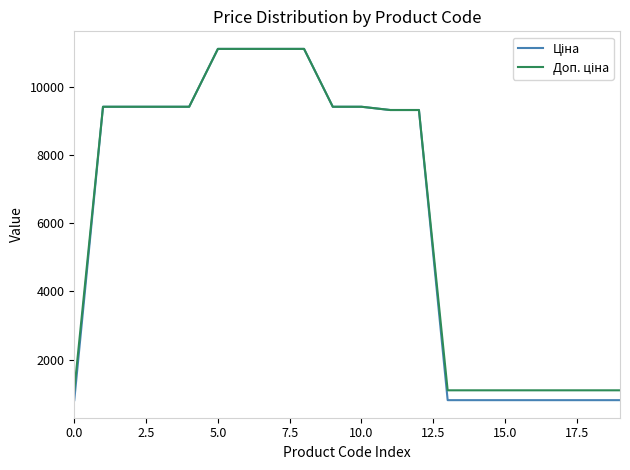

Does the chart display data point markers on the line(s)?

No